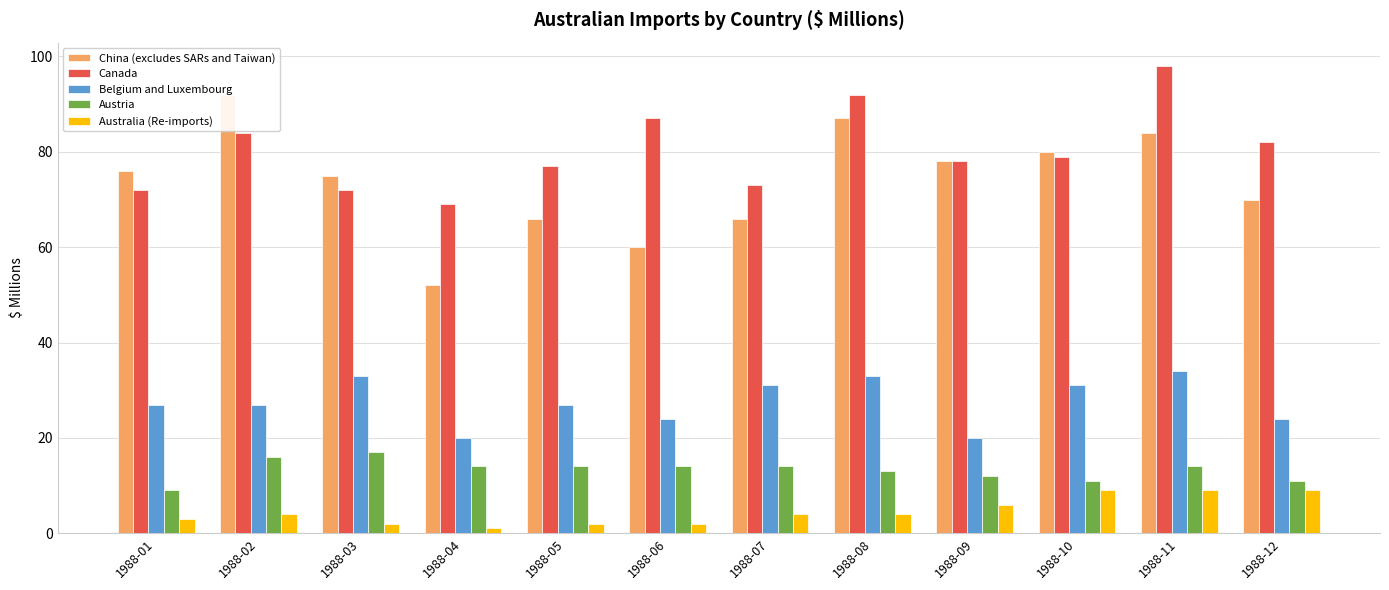

Does the chart contain stacked bars?

No